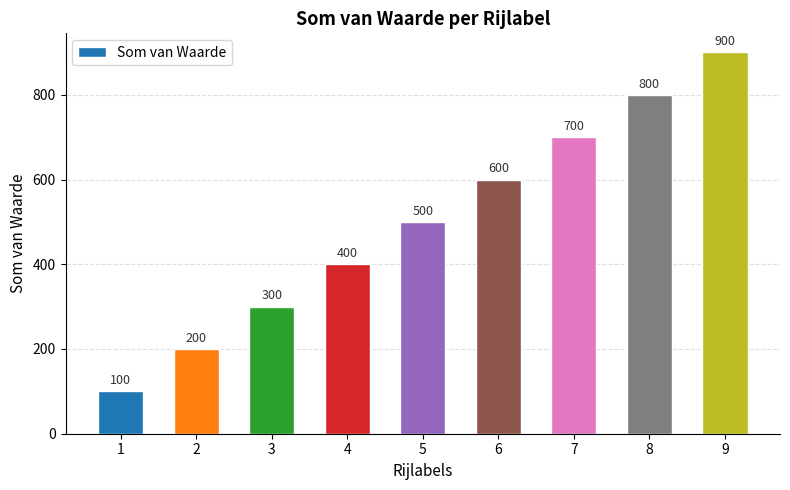

What is the smallest value displayed?

100